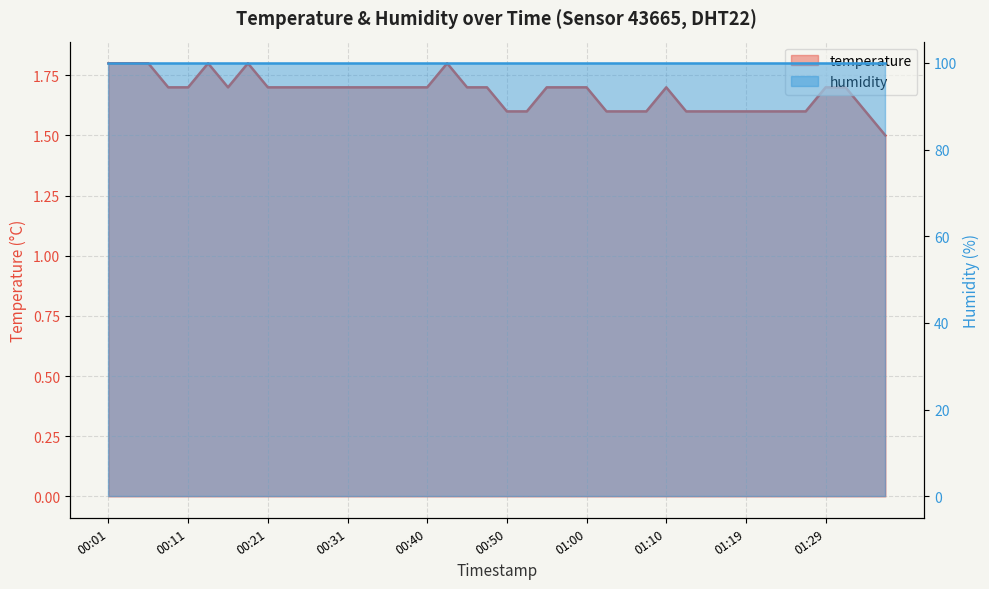

True or false: the data shows 1.8 at 00:18.

True